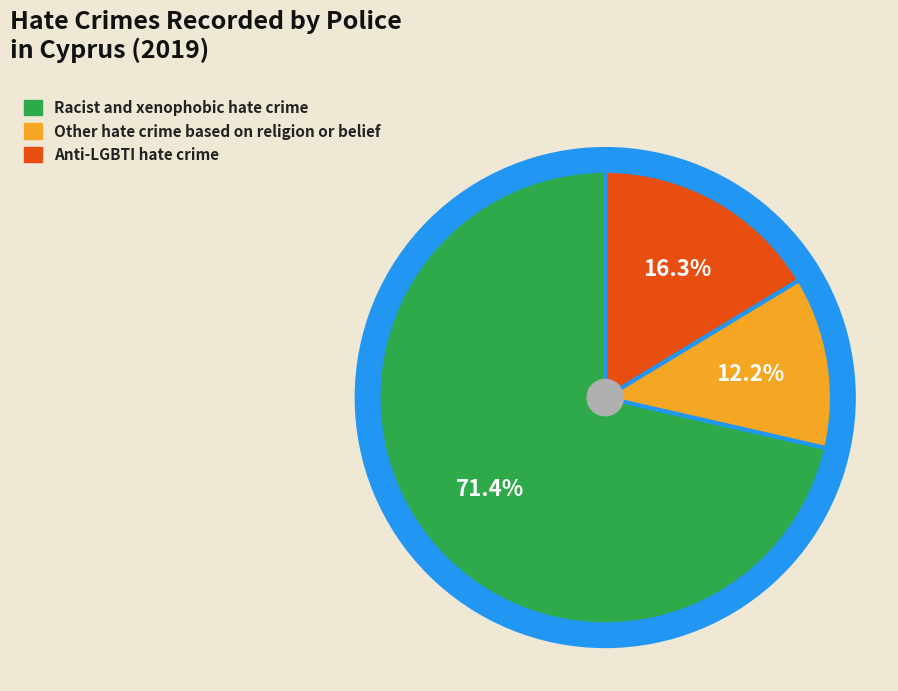

True or false: Racist and xenophobic hate crime accounts for 58% of the total.

False